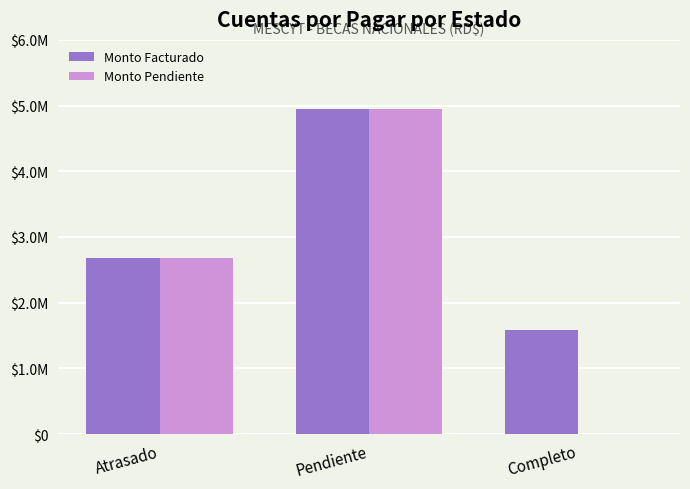

What is the average value of the Monto Pendiente series?

2542278.4